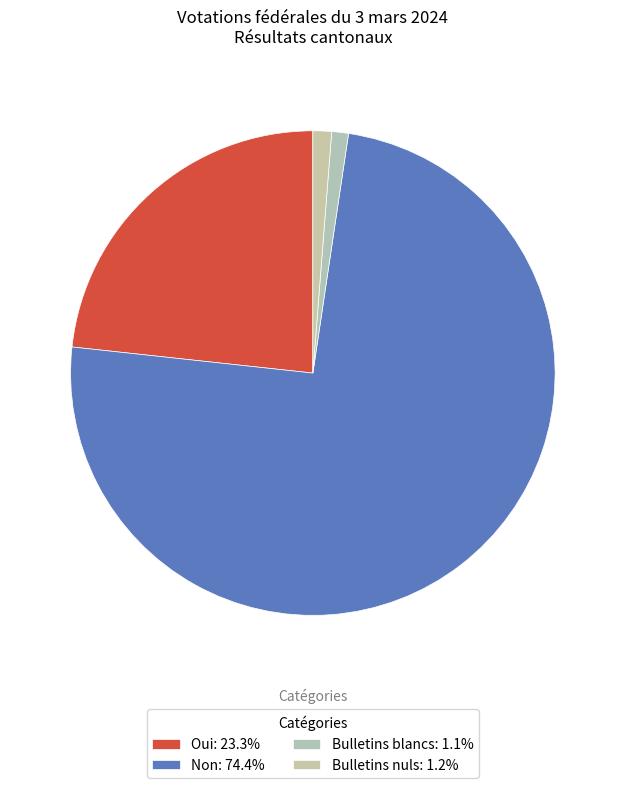

To the nearest percent, what is the combined percentage of Bulletins nuls and Non?

76%